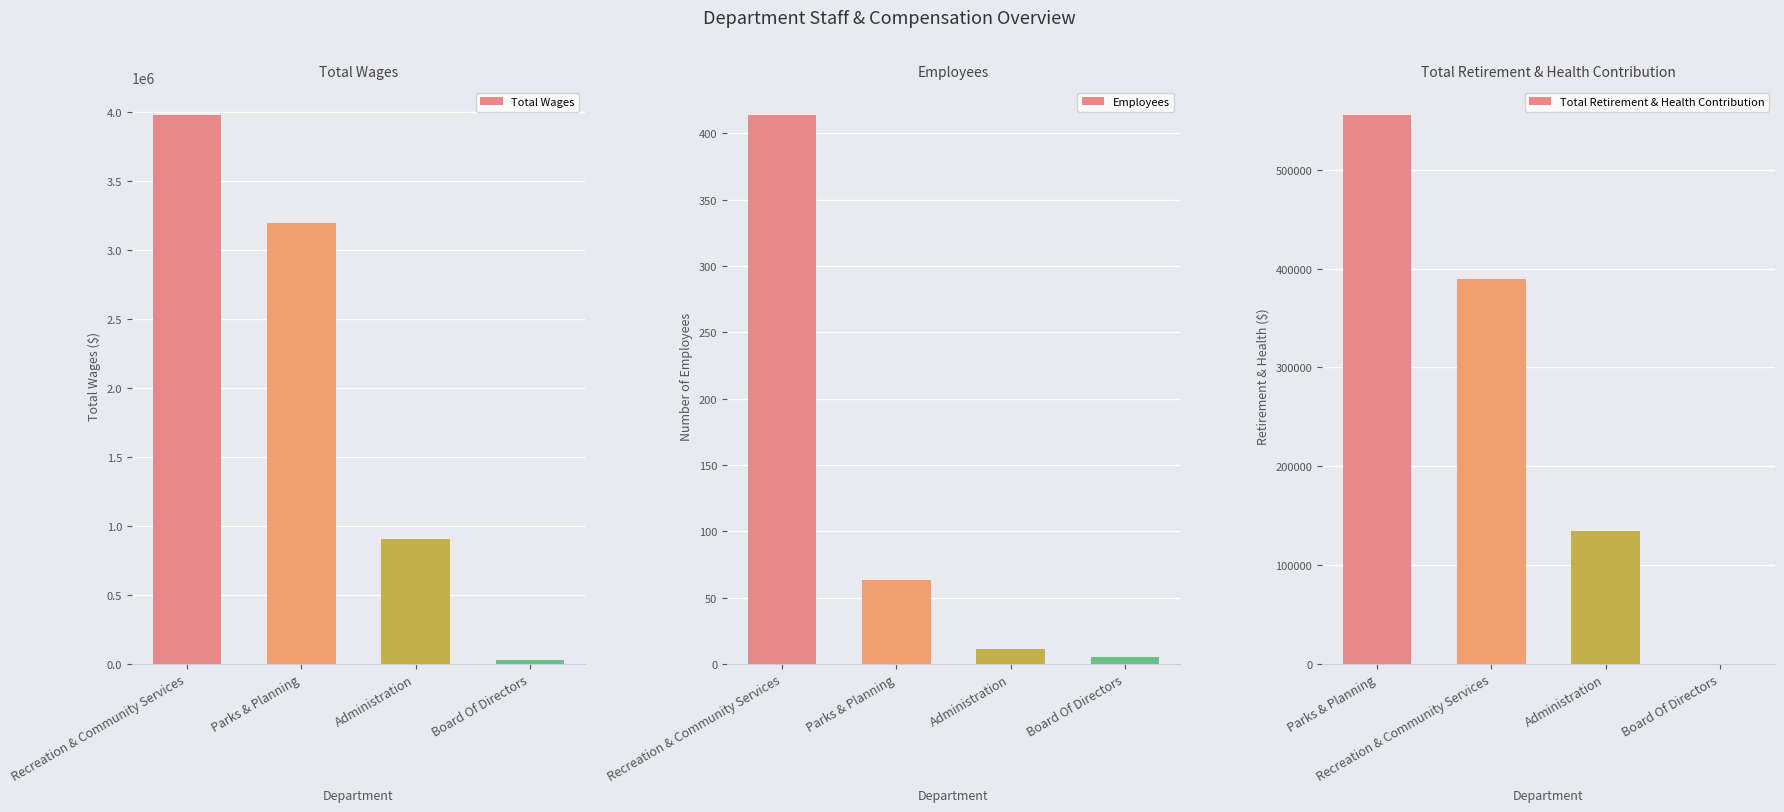

What is the label of the 4th bar from the left?

Board Of Directors